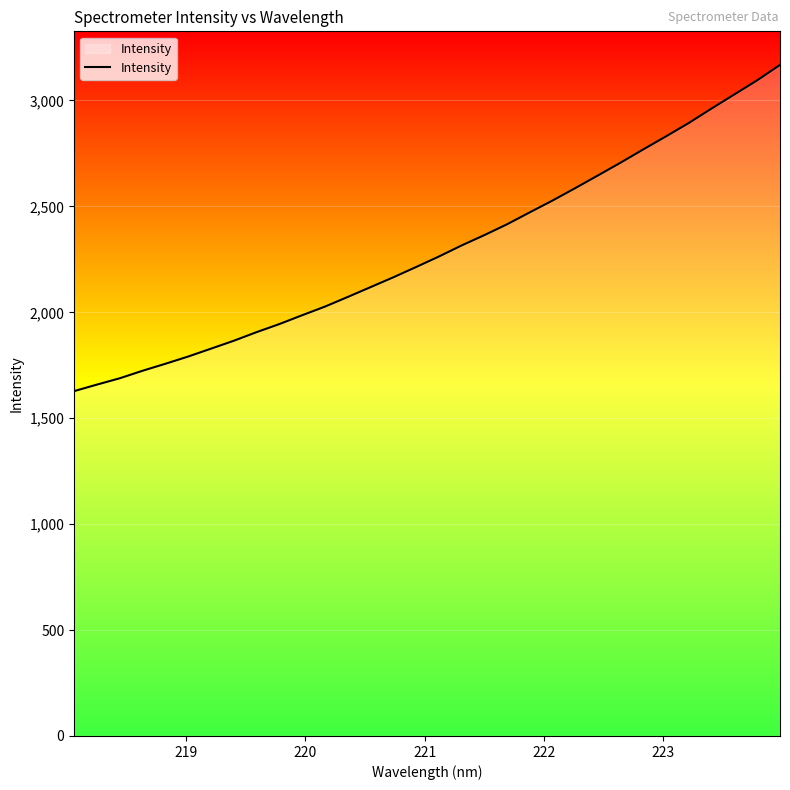

True or false: the data has more than 0 interior local peaks.

False